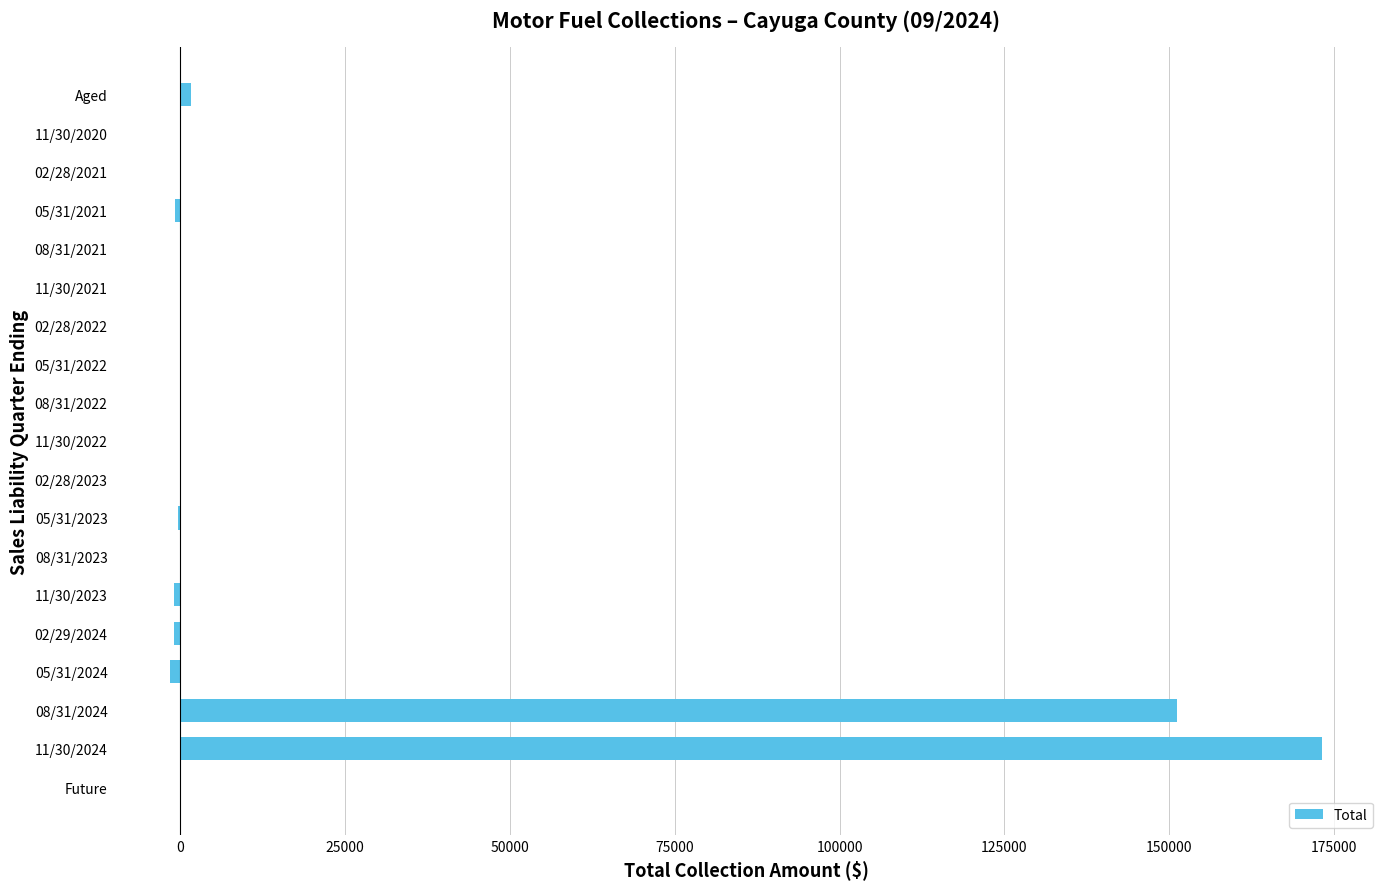

Are the bars horizontal?

Yes